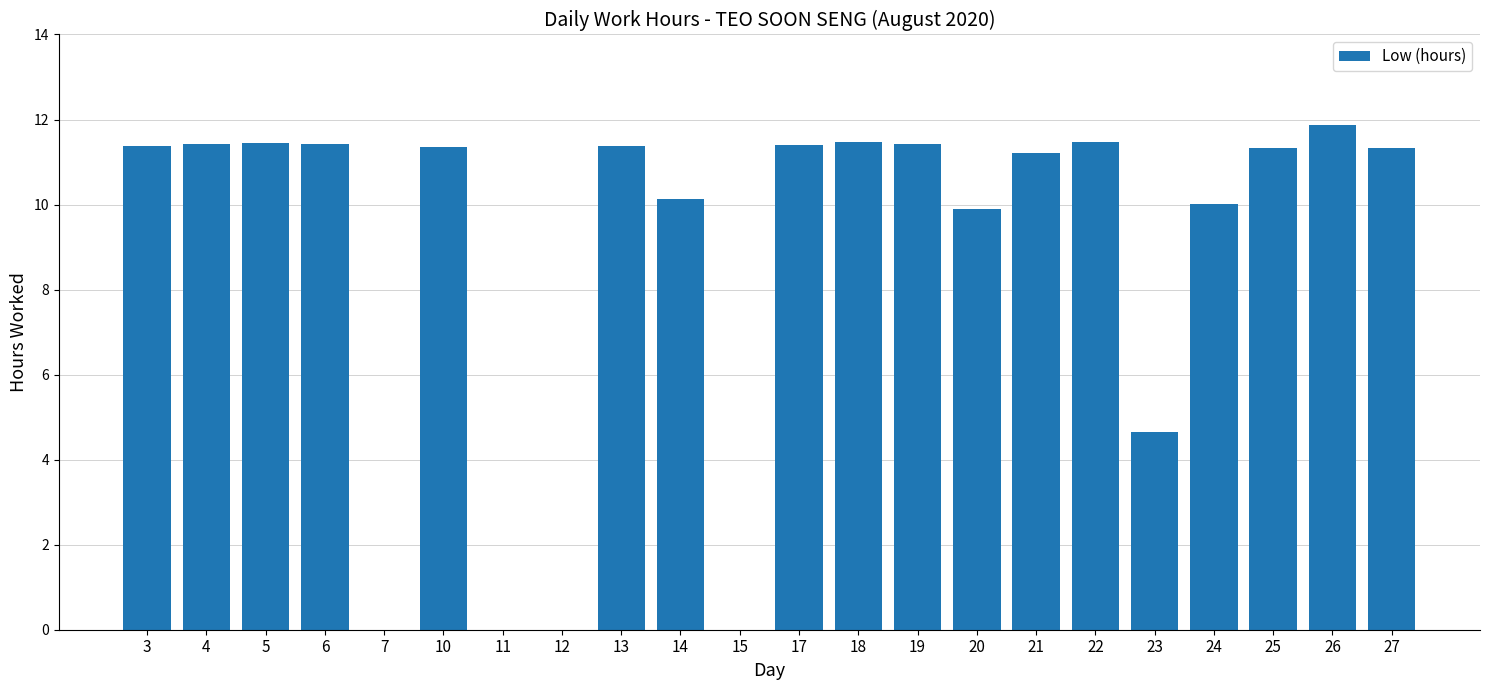

True or false: the data shows 11.3 at 25.

True